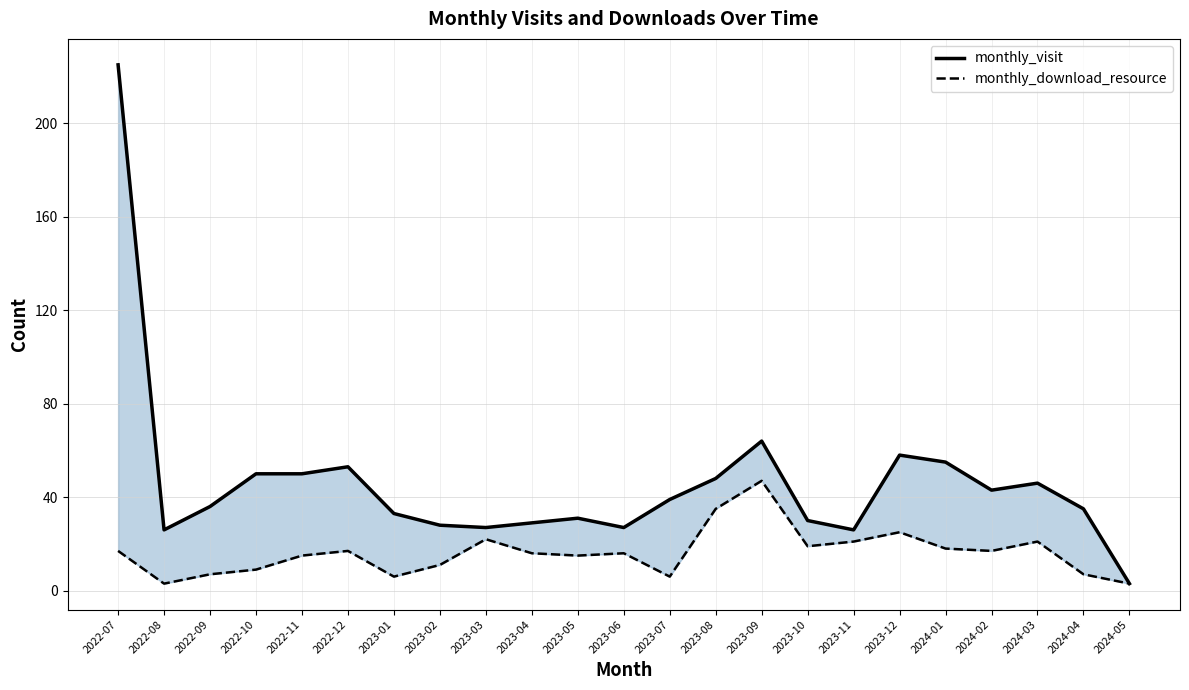

Reading left to right, extract all data points from this chart.

monthly_visit: 2022-07=225	2022-08=26	2022-09=36	2022-10=50	2022-11=50	2022-12=53	2023-01=33	2023-02=28	2023-03=27	2023-04=29	2023-05=31	2023-06=27	2023-07=39	2023-08=48	2023-09=64	2023-10=30	2023-11=26	2023-12=58	2024-01=55	2024-02=43	2024-03=46	2024-04=35	2024-05=3
monthly_download_resource: 2022-07=17	2022-08=3	2022-09=7	2022-10=9	2022-11=15	2022-12=17	2023-01=6	2023-02=11	2023-03=22	2023-04=16	2023-05=15	2023-06=16	2023-07=6	2023-08=35	2023-09=47	2023-10=19	2023-11=21	2023-12=25	2024-01=18	2024-02=17	2024-03=21	2024-04=7	2024-05=3